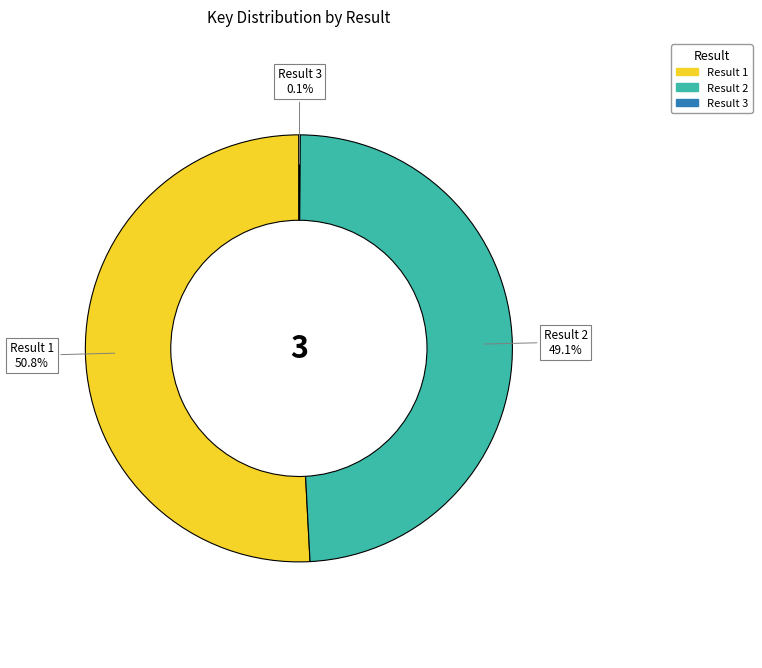

Which slice is the largest?

Result 1